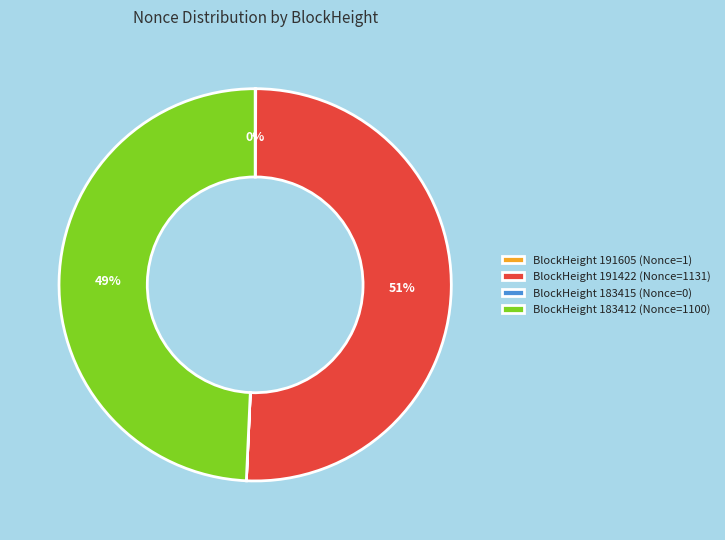

True or false: BlockHeight 191422 (Nonce=1131) accounts for 57% of the total.

False